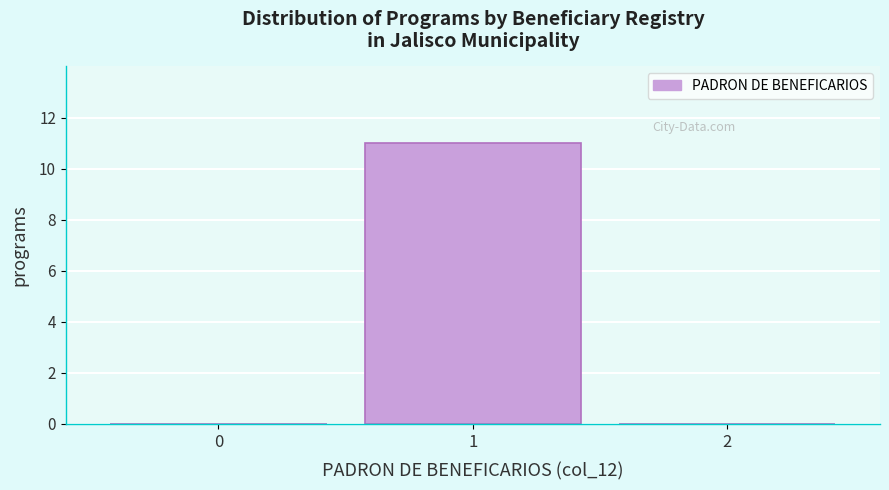

Reading right to left, extract all data points from this chart.

2=0	1=11	0=0